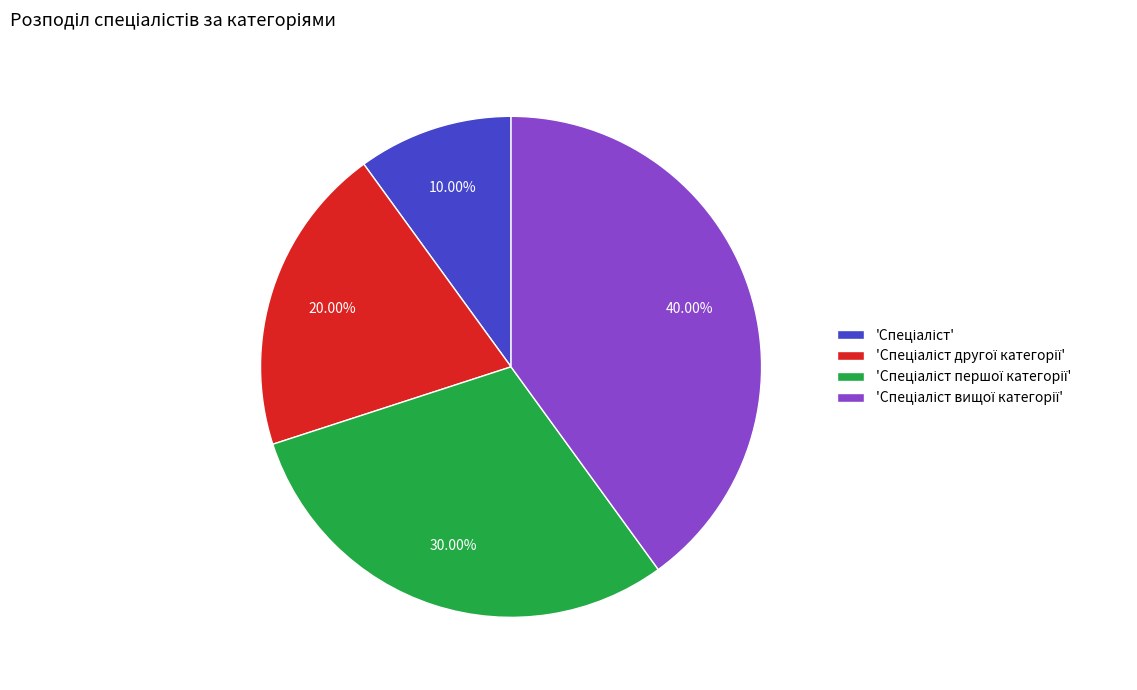

Is there a majority slice in this chart?

No